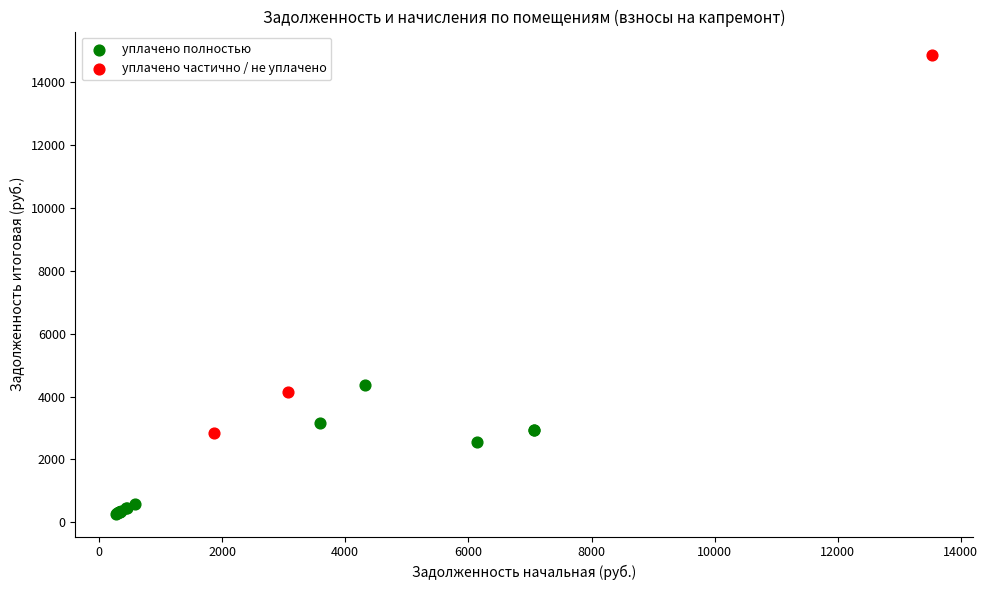

What are all the series names shown in the legend?

уплачено полностью, уплачено частично / не уплачено